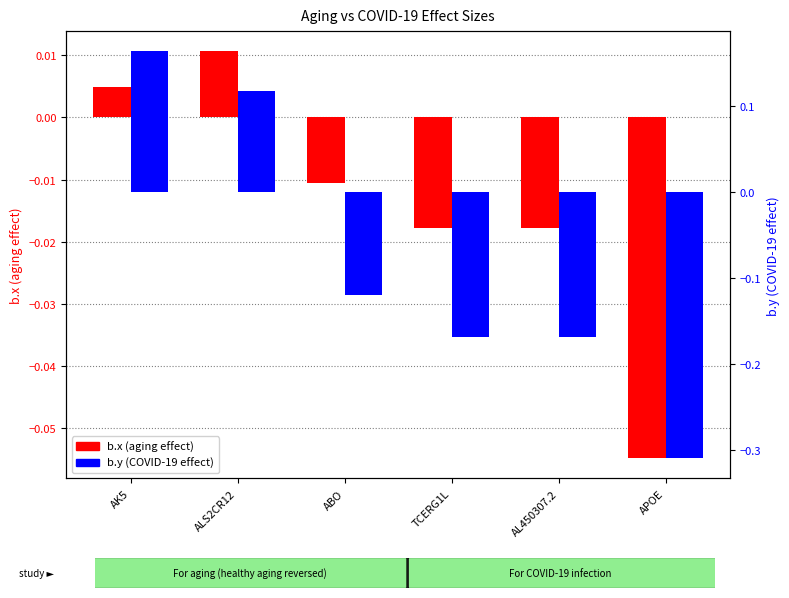

Reading left to right, list all the values displayed in this chart.

b.x (aging effect): 0.0	0.0	-0.0	-0.0	-0.0	-0.1
b.y (COVID-19 effect): 0.2	0.1	-0.1	-0.2	-0.2	-0.3